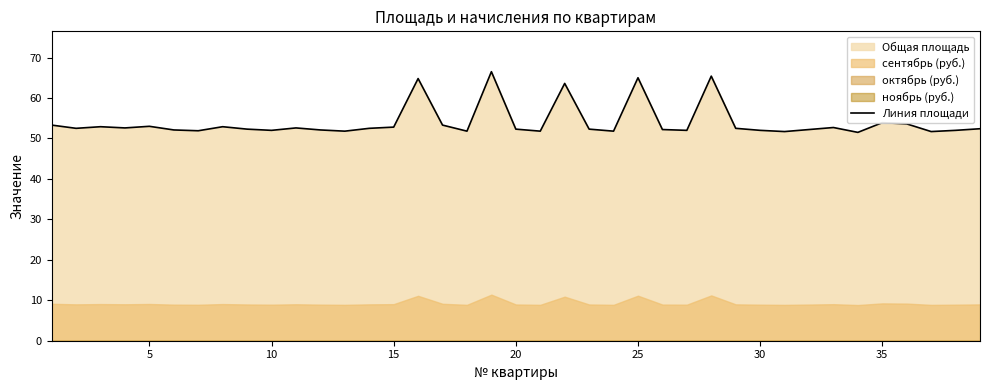

True or false: Линия площади has a value of 93.4 at 10.

False